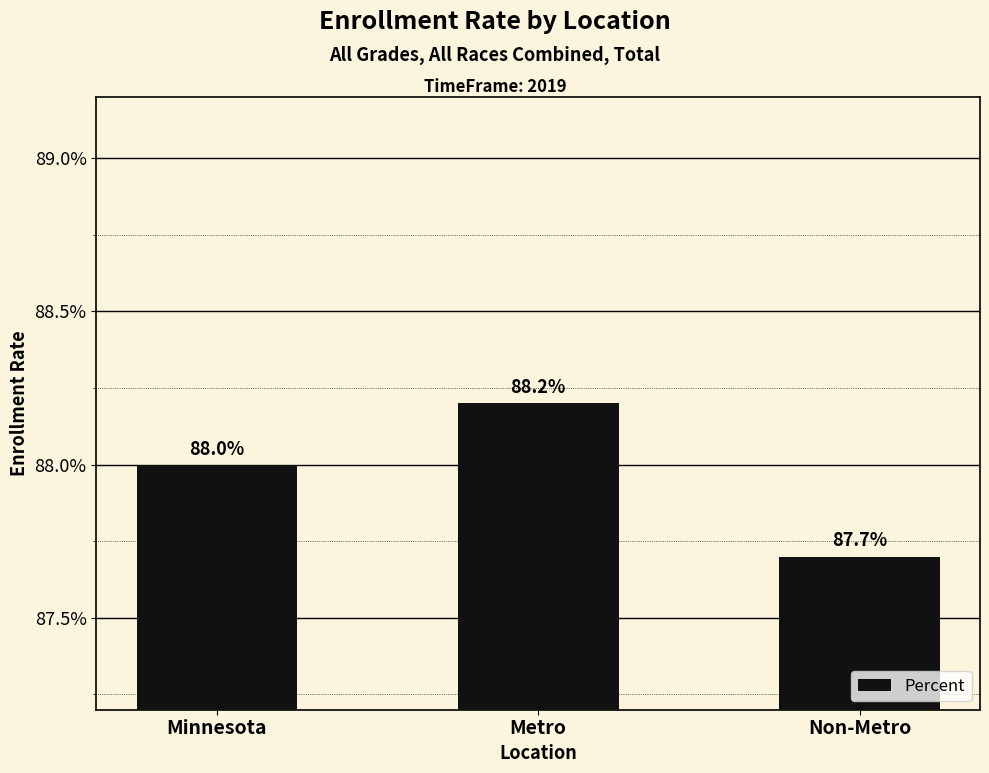

How many categories are shown in the chart?

3